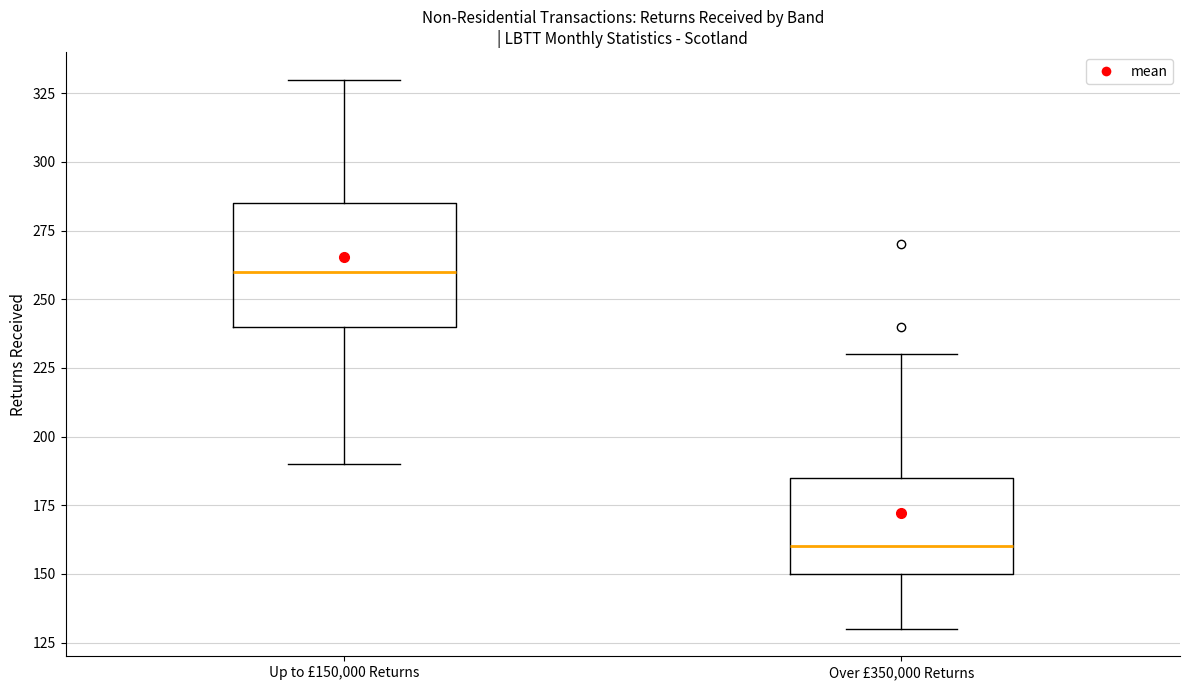

Reading left to right, transcribe this box plot: for each box, give where its median line is, the range the box spans, and where its two whiskers end, as read against the y-axis. The values are not printed on the chart, so give them approximately, as read against the axis.

Up to £150,000 Returns: median 260, box 240 to 285, whiskers 190 to 330
Over £350,000 Returns: median 160, box 150 to 185, whiskers 130 to 230